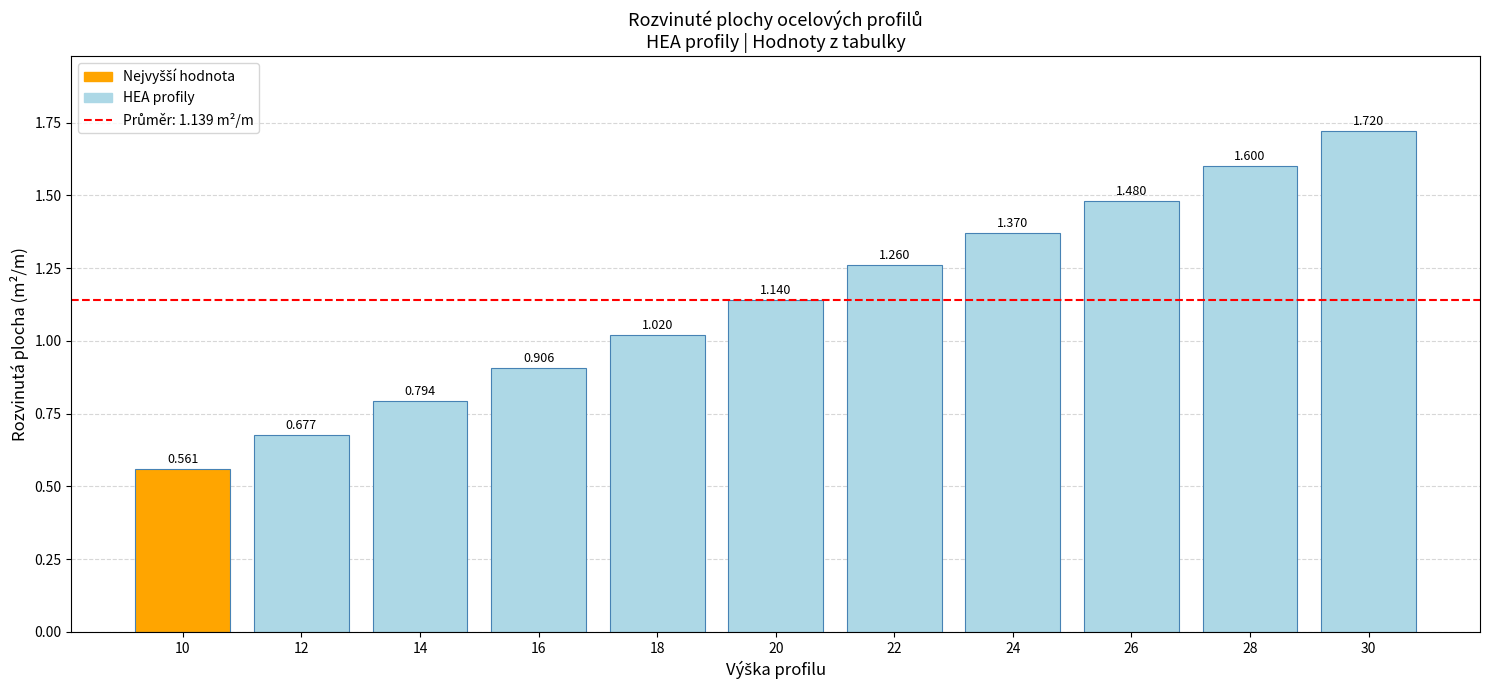

What is the difference between the maximum and minimum values?

1.2